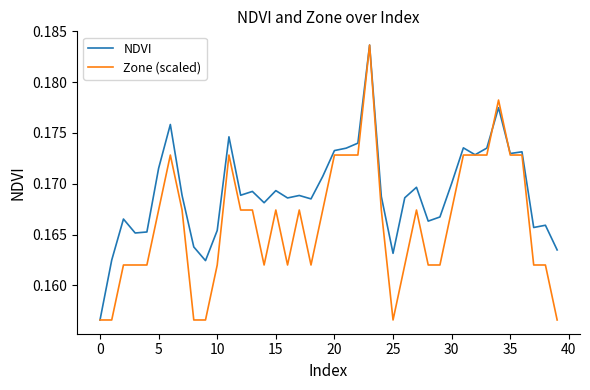

List the series in order of their overall mean, lowest first.

Zone (scaled), NDVI